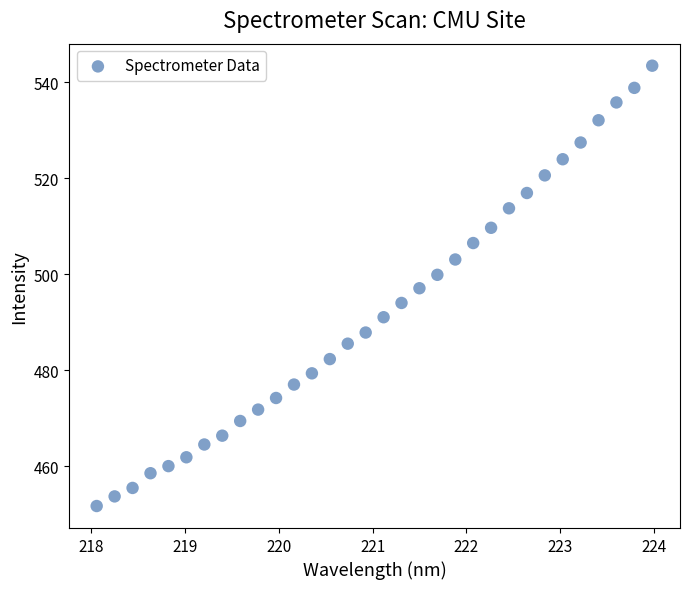

What is the range of X values (max minus min)?

5.9